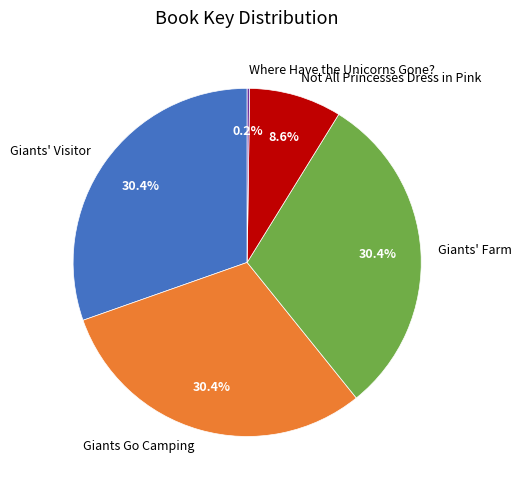

To the nearest percent, what is the average slice percentage?

20%